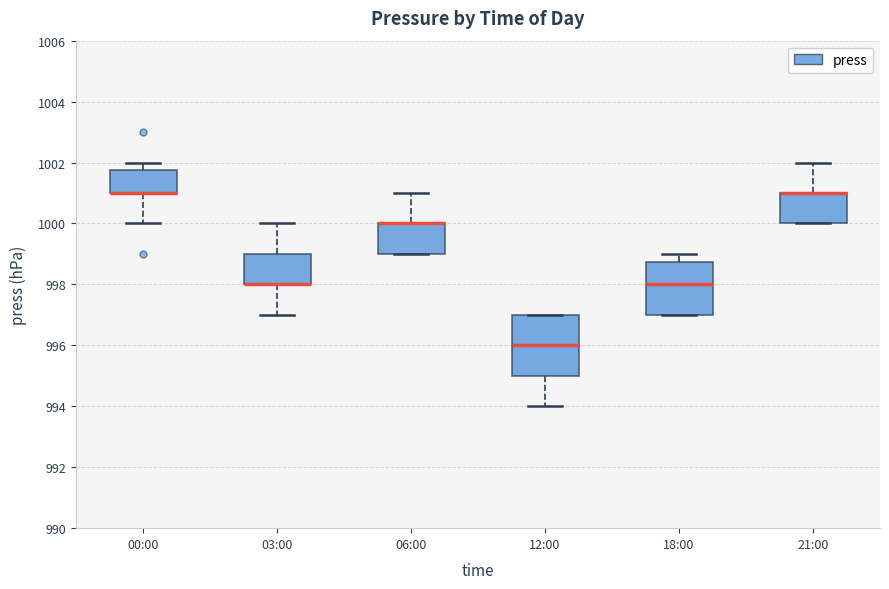

Reading left to right, transcribe this box plot: for each box, give where its median line is, the range the box spans, and where its two whiskers end, as read against the y-axis. The values are not printed on the chart, so give them approximately, as read against the axis.

00:00: median 1001.0 (drawn on the box's lower edge), box 1001.0 to 1001.8, whiskers 1000.0 to 1002.0
03:00: median 998.0 (drawn on the box's lower edge), box 998.0 to 999.0, whiskers 997.0 to 1000.0
06:00: median 1000.0 (drawn on the box's upper edge), box 999.0 to 1000.0, whiskers 999.0 to 1001.0
12:00: median 996.0, box 995.0 to 997.0, whiskers 994.0 to 997.0
18:00: median 998.0, box 997.0 to 998.8, whiskers 997.0 to 999.0
21:00: median 1001.0 (drawn on the box's upper edge), box 1000.0 to 1001.0, whiskers 1000.0 to 1002.0